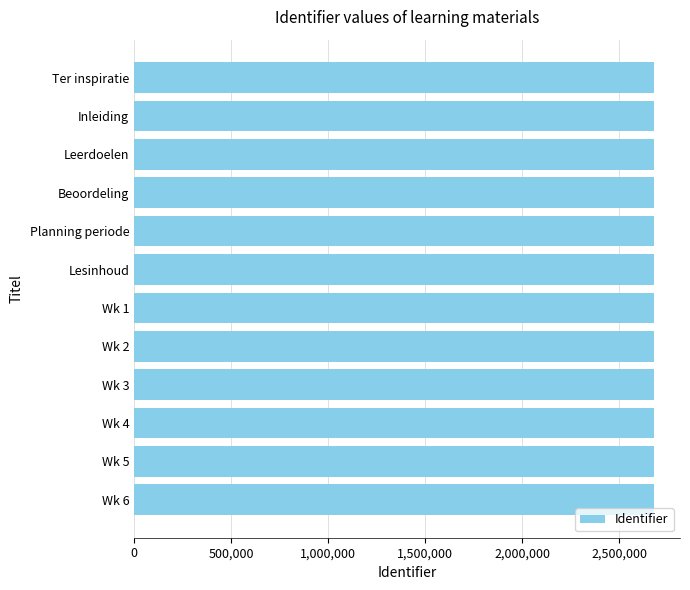

The value at Wk 2 is 2680310. True or false?

True